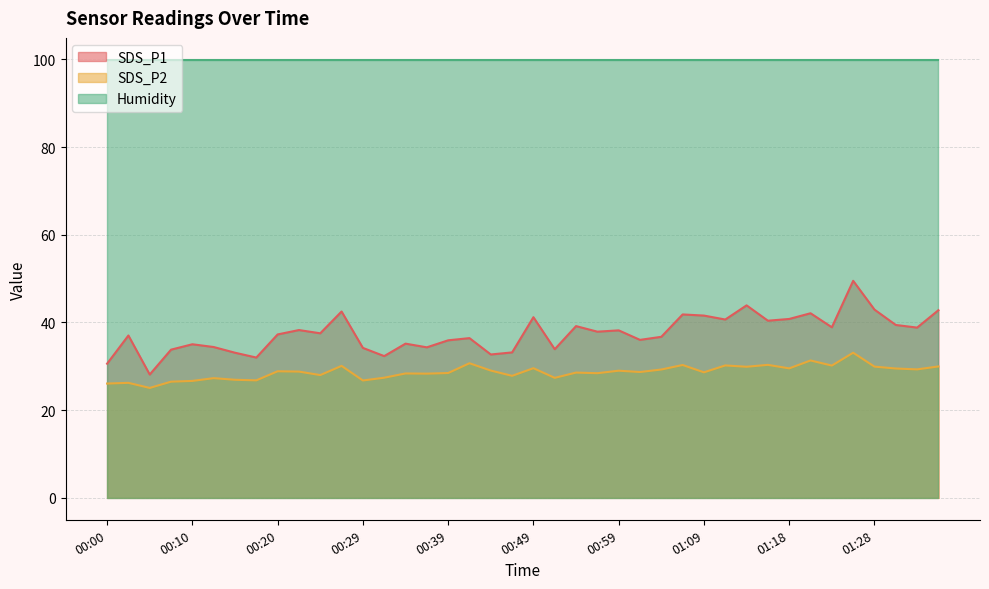

What is the sum of all SDS_P1 values?

1500.7